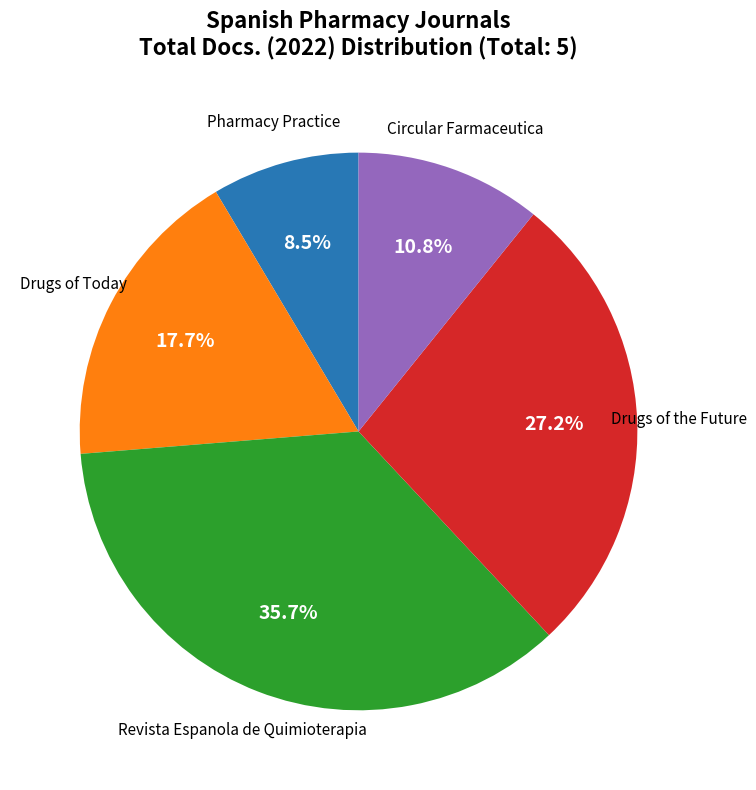

How many slices are in this pie chart?

5